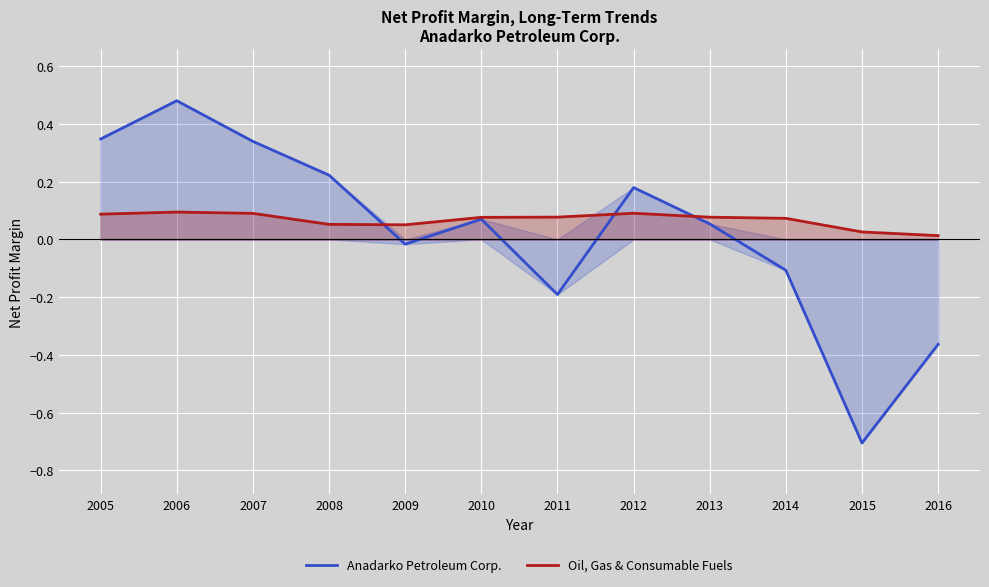

Is the value of Anadarko Petroleum Corp. at 2007 greater than the value of Oil, Gas & Consumable Fuels at 2011?

Yes